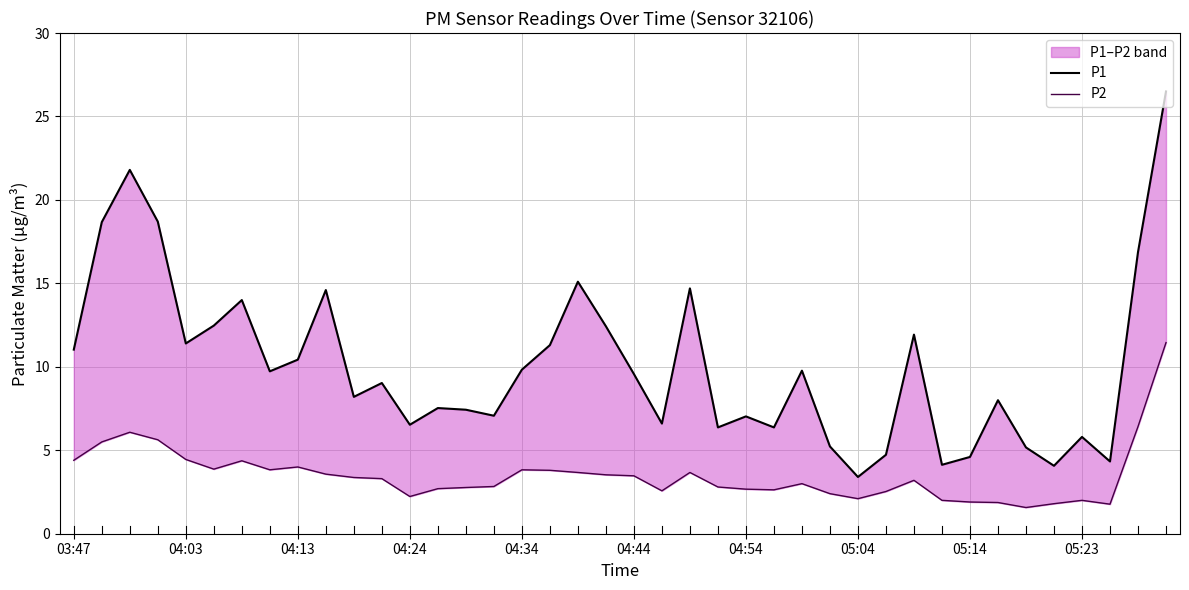

What is the total value across all series at 17?

15.1